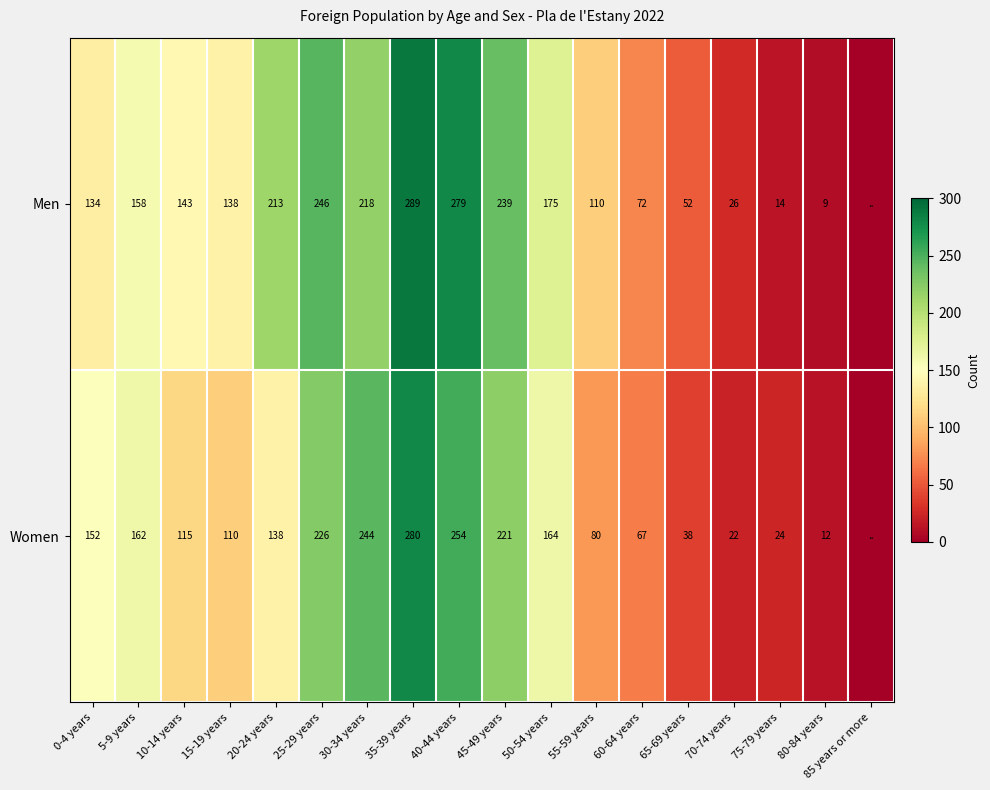

The Men series shows 43 at 10-14 years. True or false?

False